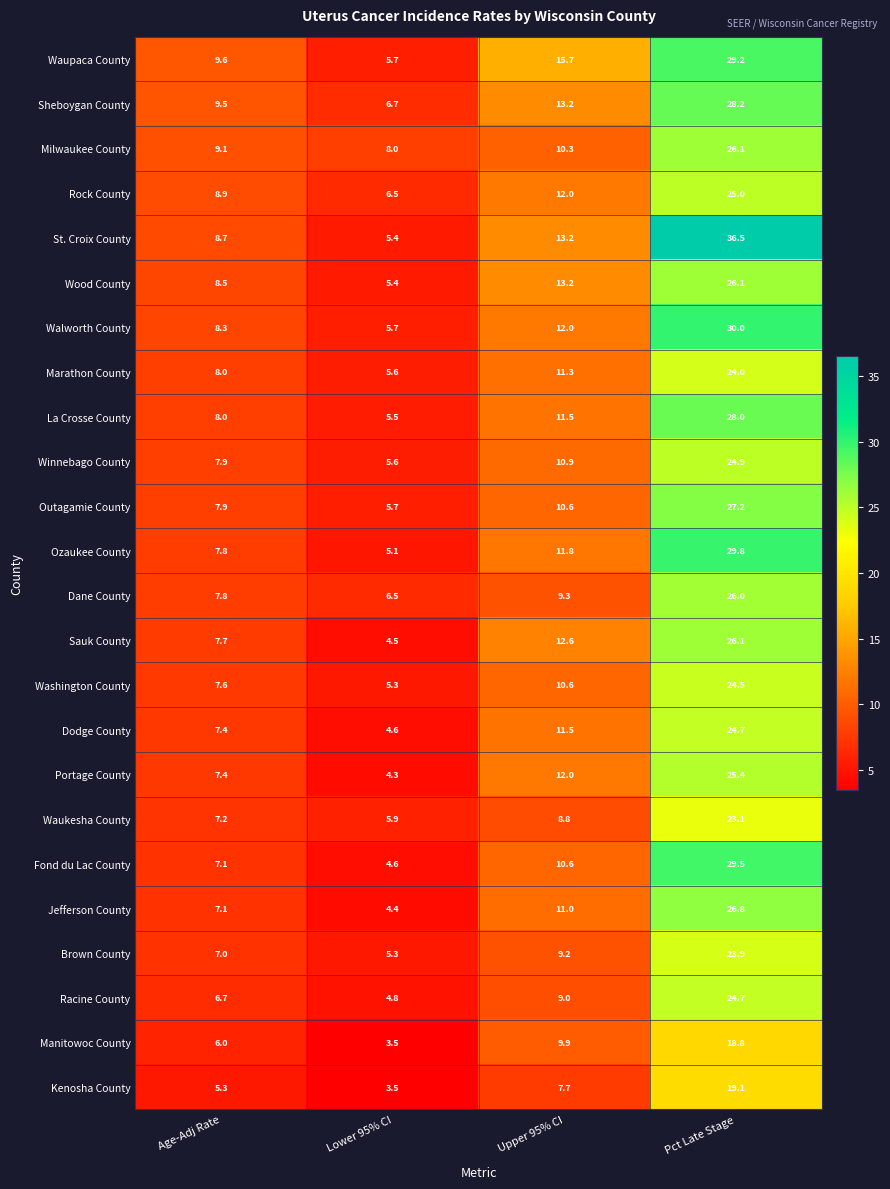

Between Age-Adj Rate and Upper 95% CI, which series saw the biggest shift?

Waupaca County